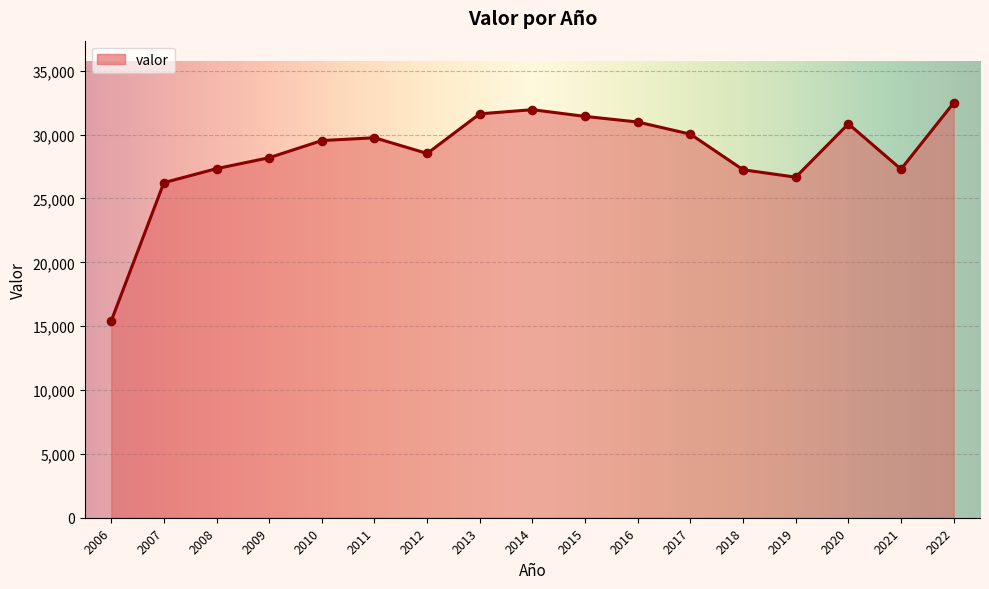

What is the change in value from 2007 to 2014?

+5715